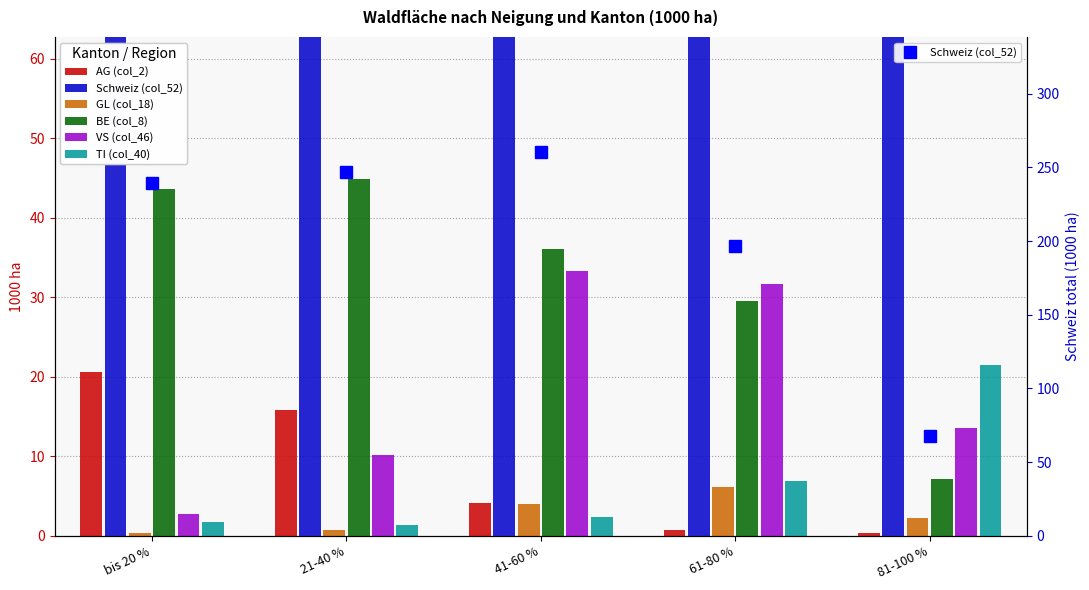

How many groups of bars are there?

5